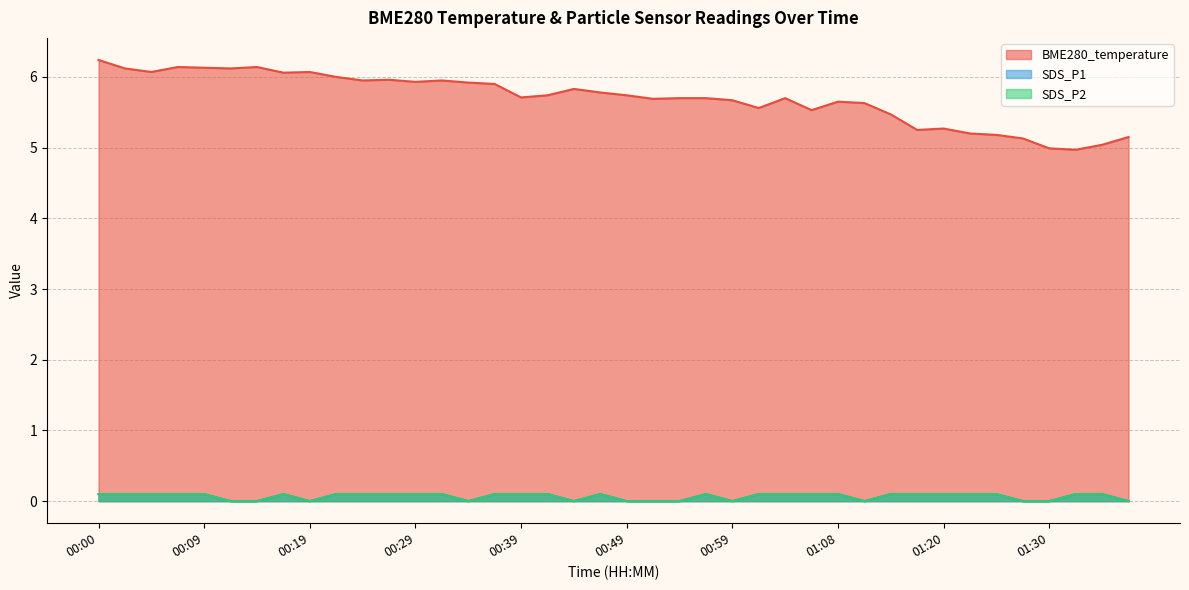

What is the value of the BME280_temperature point at the 26th from the left?

5.6